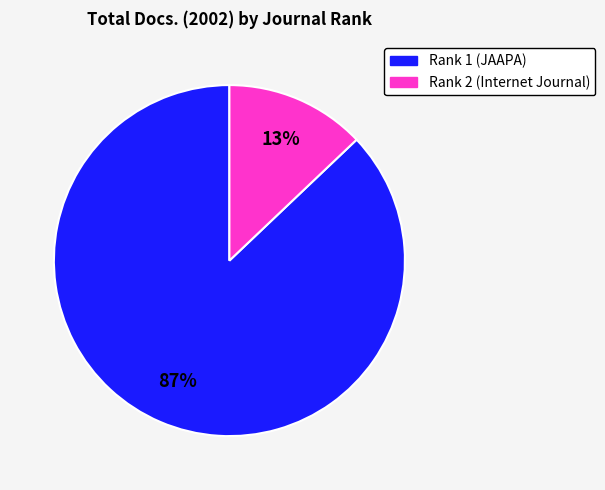

What percentage is the Rank 1 (JAAPA) slice, to the nearest percent?

87%